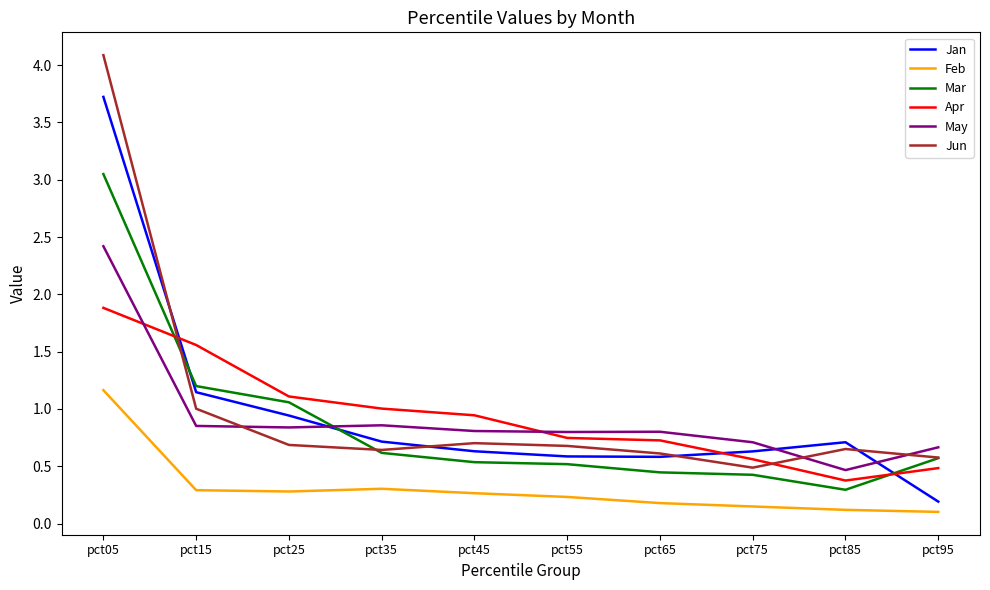

How many lines are shown in the chart?

6